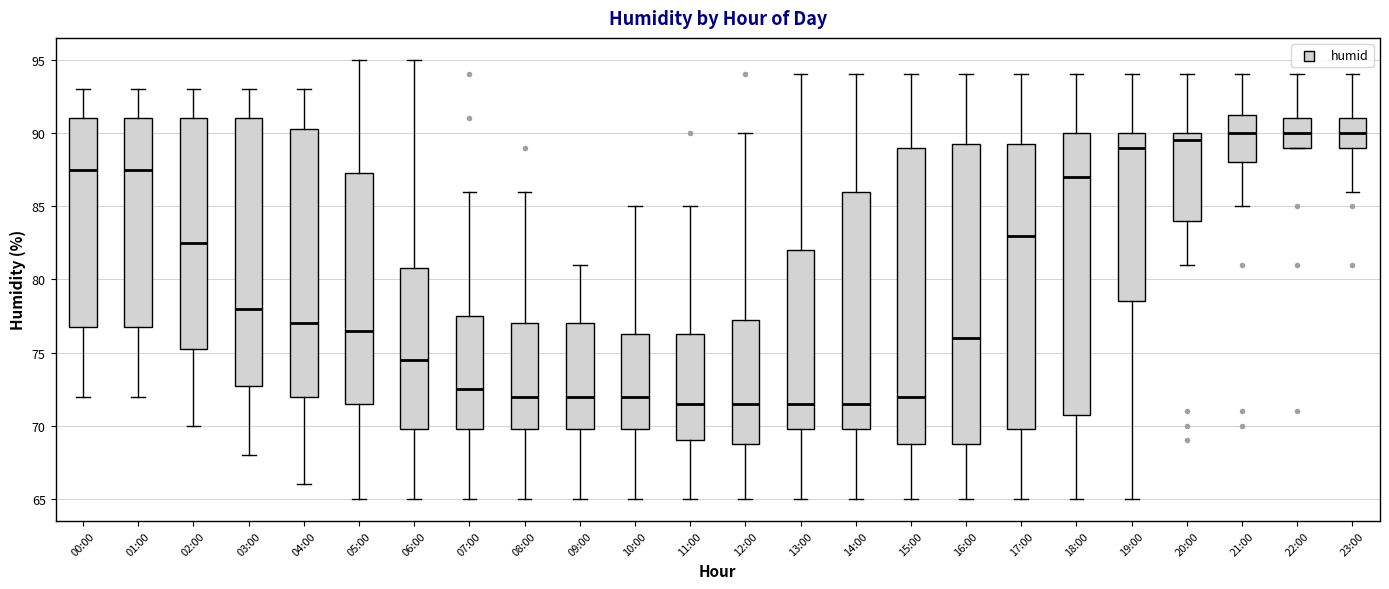

Reading left to right, read every box against the y-axis: the position of its median line, the range the box covers, and the ends of its whiskers. The values are not printed on the chart, so give them approximately, as read against the axis.

00:00: median 87.5, box 77.0 to 91.0, whiskers 72.0 to 93.0
01:00: median 87.5, box 77.0 to 91.0, whiskers 72.0 to 93.0
02:00: median 82.5, box 75.5 to 91.0, whiskers 70.0 to 93.0
03:00: median 78.0, box 73.0 to 91.0, whiskers 68.0 to 93.0
04:00: median 77.0, box 72.0 to 90.5, whiskers 66.0 to 93.0
05:00: median 76.5, box 71.5 to 87.5, whiskers 65.0 to 95.0
06:00: median 74.5, box 70.0 to 81.0, whiskers 65.0 to 95.0
07:00: median 72.5, box 70.0 to 77.5, whiskers 65.0 to 86.0
08:00: median 72.0, box 70.0 to 77.0, whiskers 65.0 to 86.0
09:00: median 72.0, box 70.0 to 77.0, whiskers 65.0 to 81.0
10:00: median 72.0, box 70.0 to 76.5, whiskers 65.0 to 85.0
11:00: median 71.5, box 69.0 to 76.5, whiskers 65.0 to 85.0
12:00: median 71.5, box 69.0 to 77.5, whiskers 65.0 to 90.0
13:00: median 71.5, box 70.0 to 82.0, whiskers 65.0 to 94.0
14:00: median 71.5, box 70.0 to 86.0, whiskers 65.0 to 94.0
15:00: median 72.0, box 69.0 to 89.0, whiskers 65.0 to 94.0
16:00: median 76.0, box 69.0 to 89.5, whiskers 65.0 to 94.0
17:00: median 83.0, box 70.0 to 89.5, whiskers 65.0 to 94.0
18:00: median 87.0, box 71.0 to 90.0, whiskers 65.0 to 94.0
19:00: median 89.0, box 78.5 to 90.0, whiskers 65.0 to 94.0
20:00: median 89.5, box 84.0 to 90.0, whiskers 81.0 to 94.0
21:00: median 90.0, box 88.0 to 91.5, whiskers 85.0 to 94.0
22:00: median 90.0, box 89.0 to 91.0, whiskers 89.0 to 94.0
23:00: median 90.0, box 89.0 to 91.0, whiskers 86.0 to 94.0